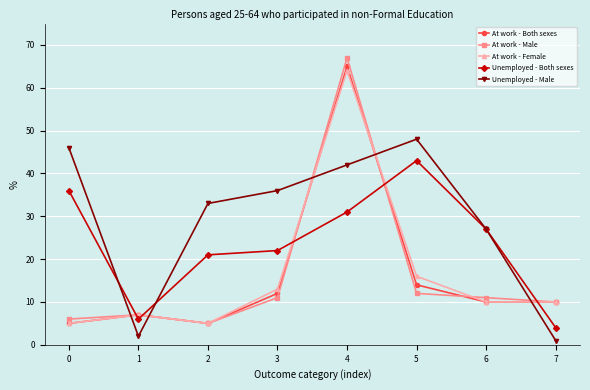

Does the chart have visible grid lines?

Yes